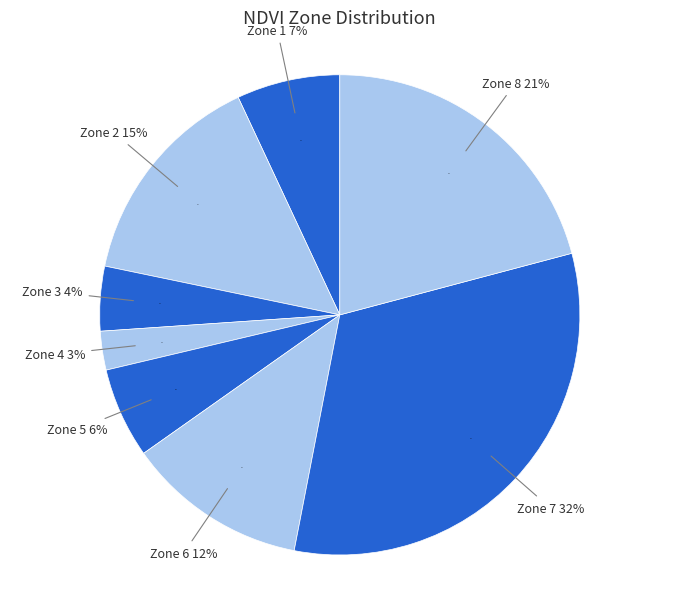

To the nearest percent, what is the average slice percentage?

12%